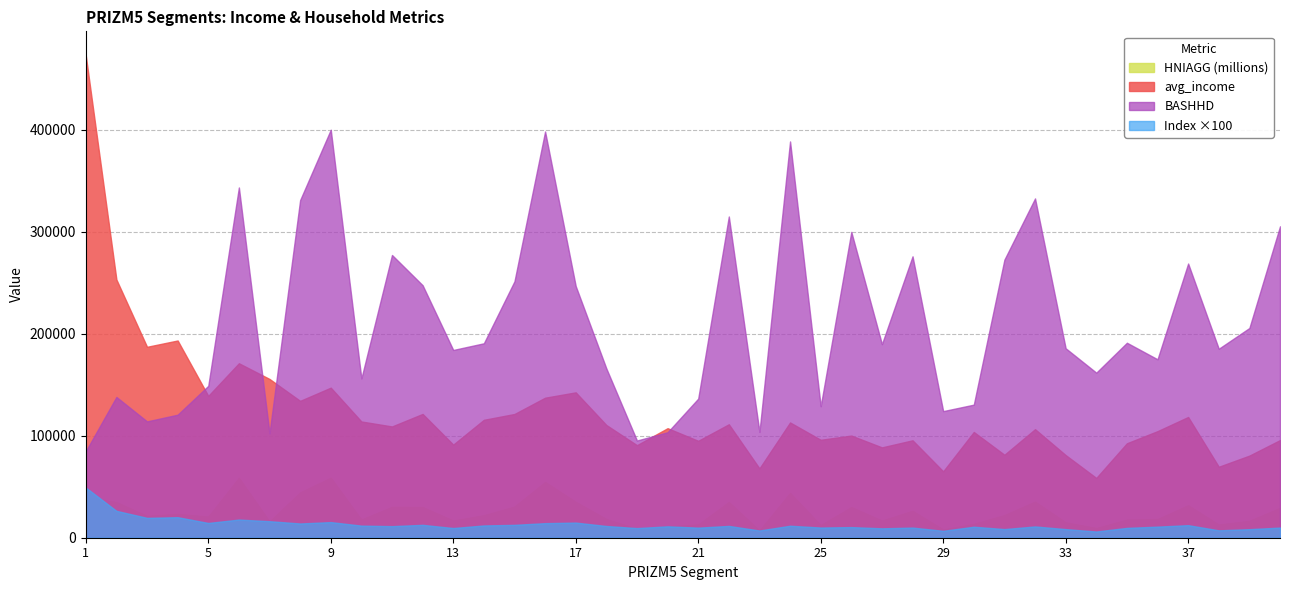

How many interior local peaks does the HNIAGG series have?

11